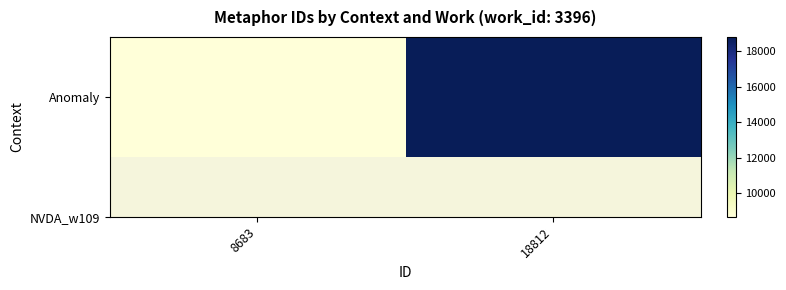

What is the approximate value at 8683?

8683